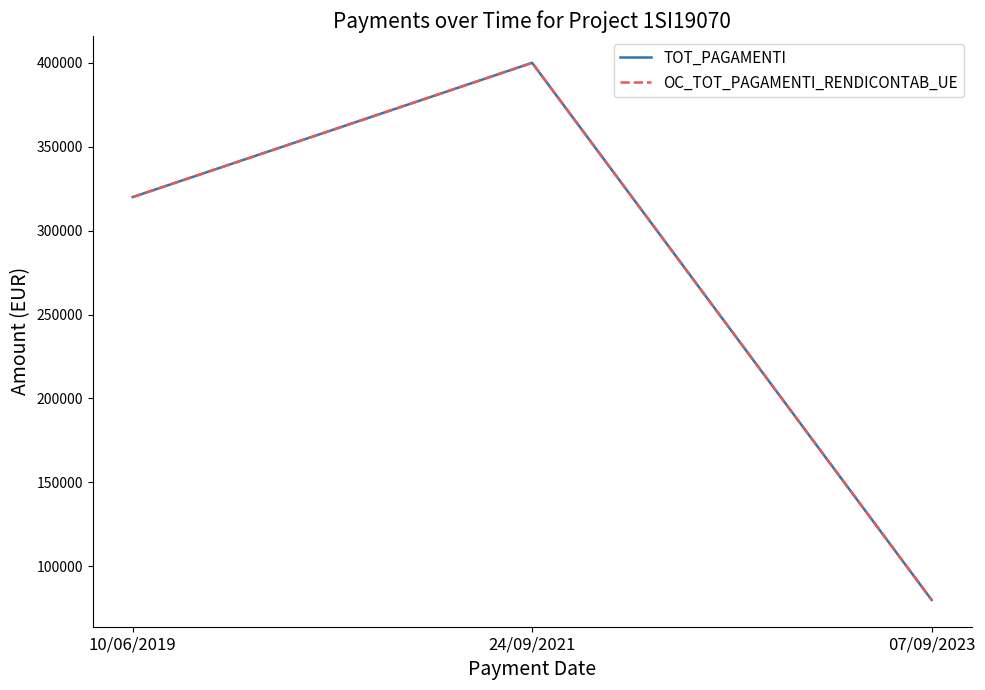

Is this an area chart (filled region under the line)?

No